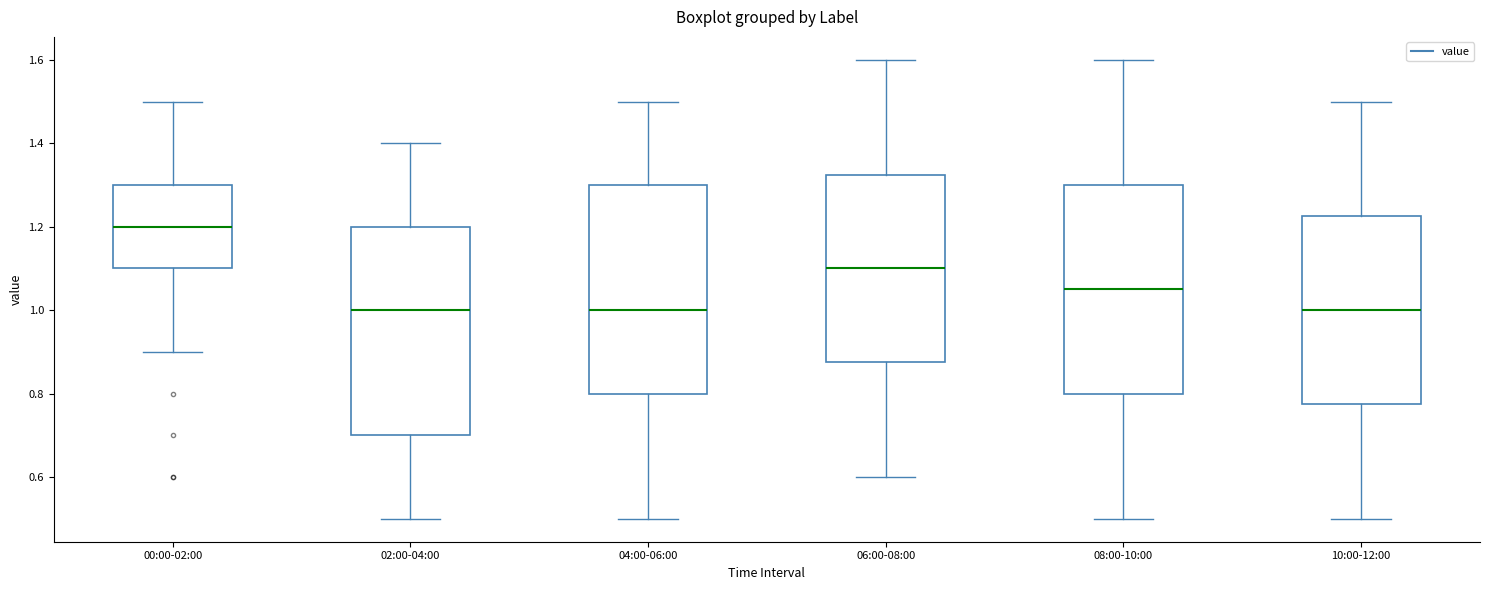

Which box has the highest median line?

00:00-02:00